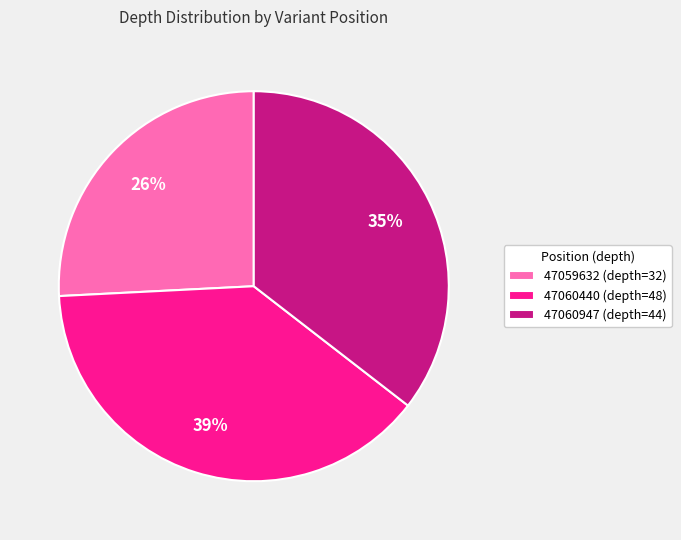

To the nearest percent, what is the combined percentage of 47060440 (depth=48) and 47059632 (depth=32)?

65%